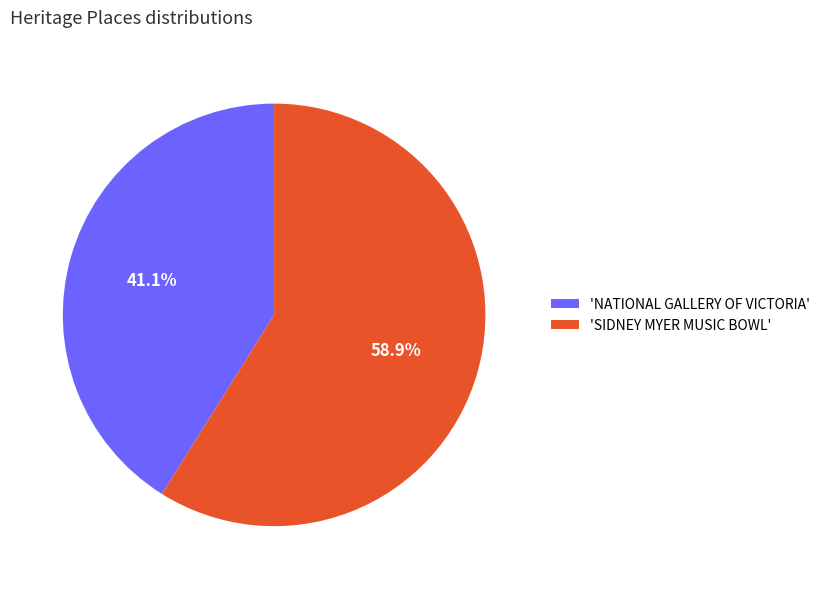

Is there a majority slice in this chart?

Yes